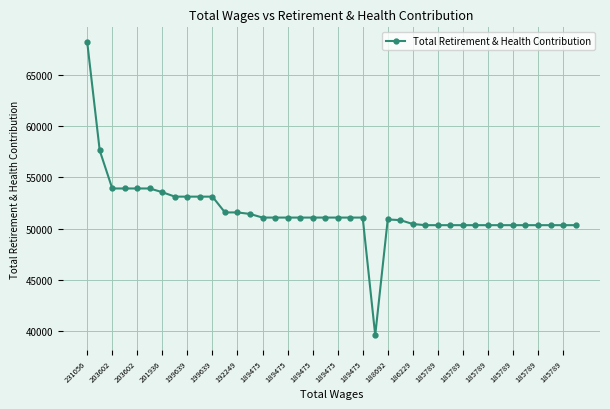

What is the average value?

51700